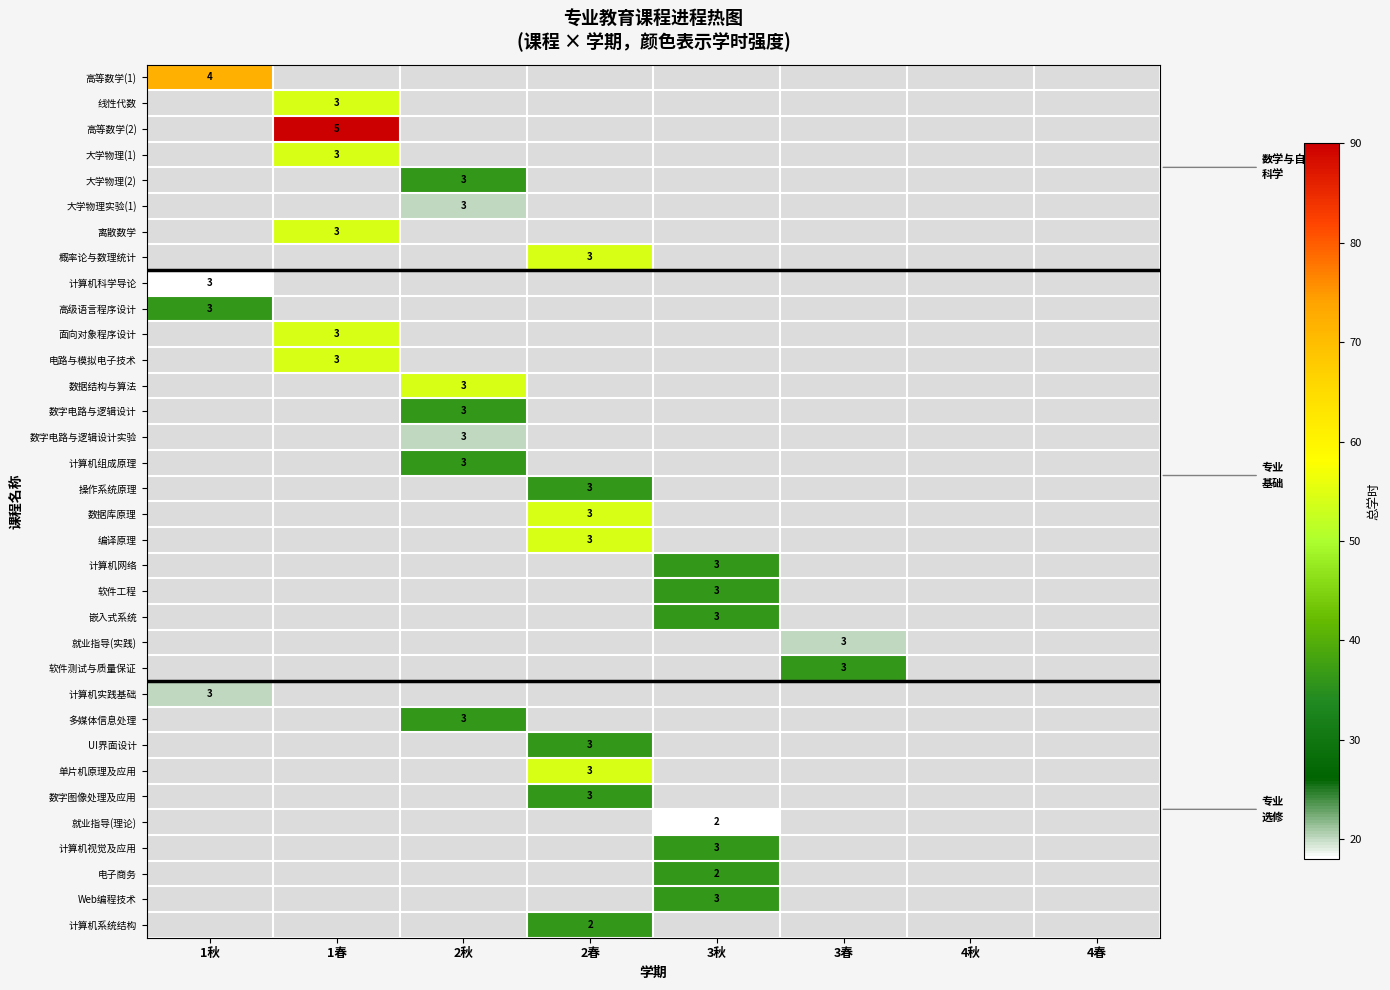

Which has a higher value, 1秋 or 3秋?

3秋